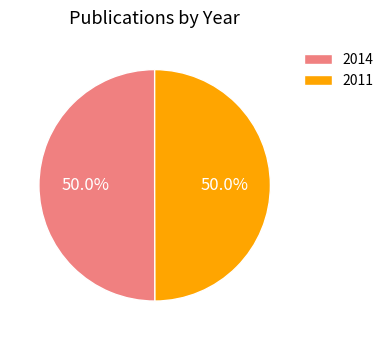

Do 2014 and 2011 together represent more than half of the pie?

Yes